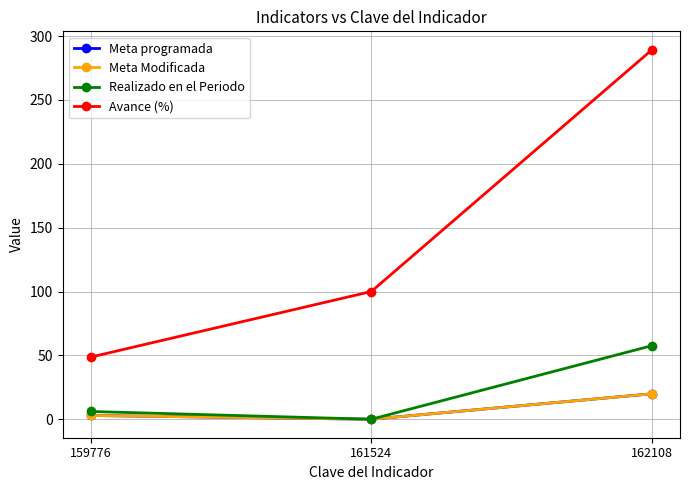

What is the difference between the maximum and minimum values in the Meta Modificada series?

19.9